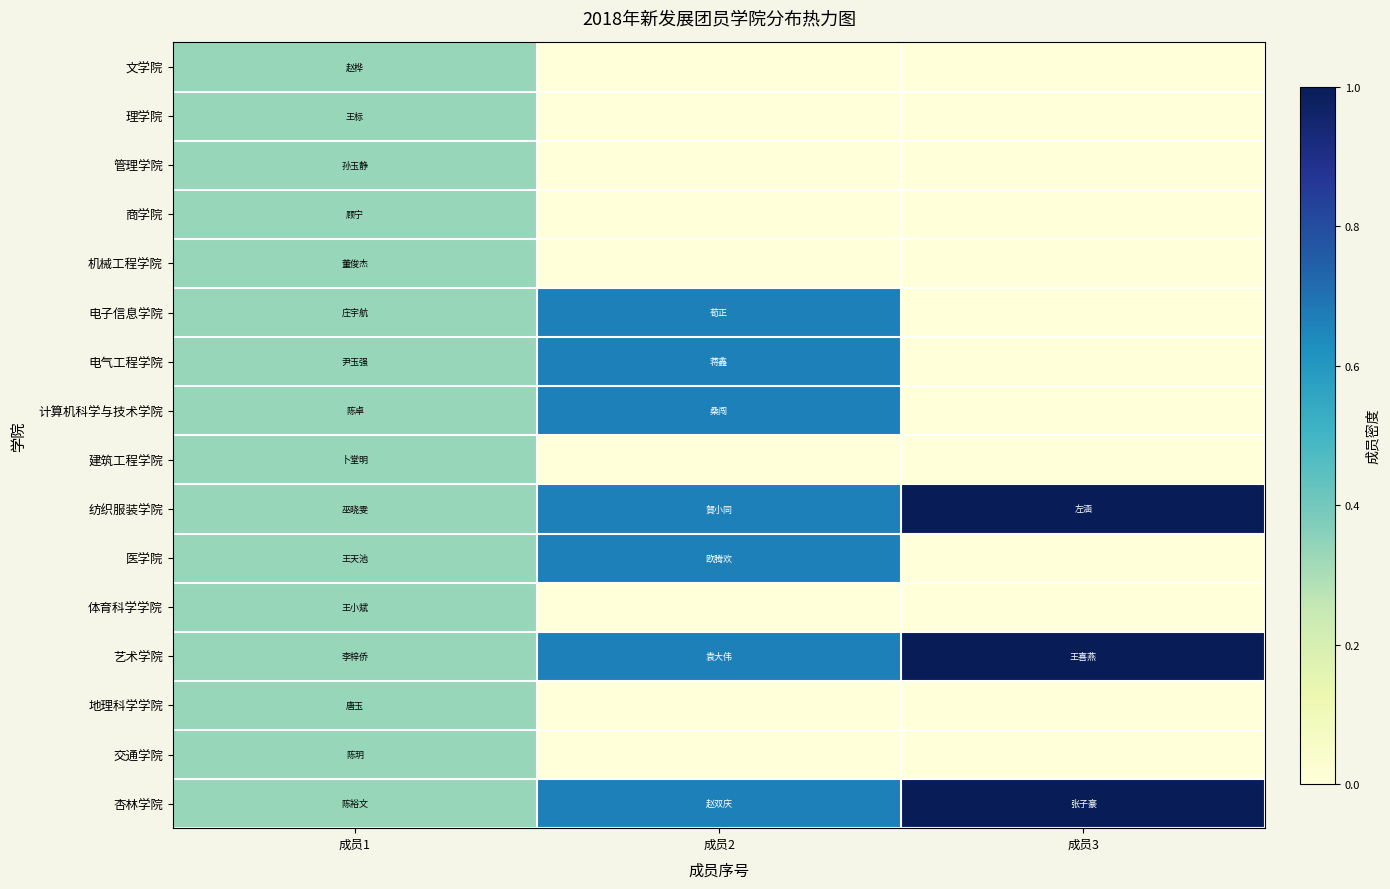

Which series has the widest spread of values?

纺织服装学院